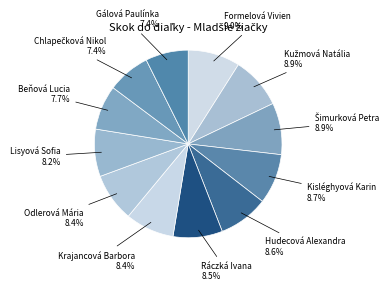

Which slice is the largest?

Formelová Vivien